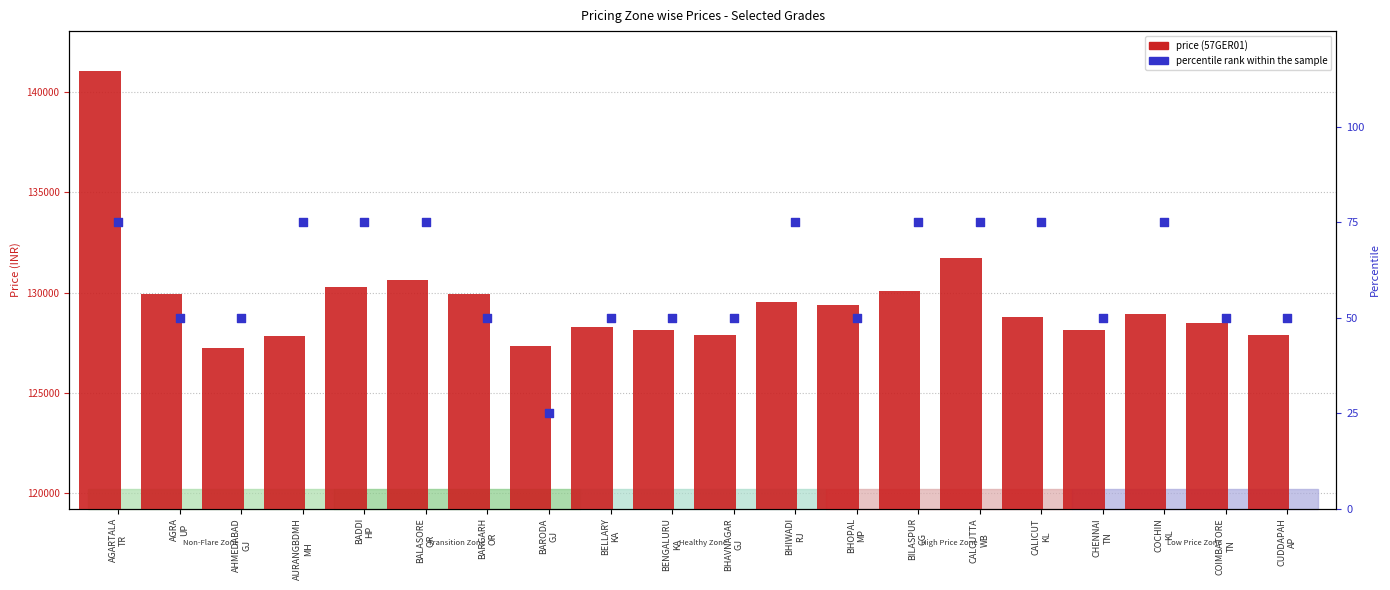

Which series reaches the maximum Y coordinate?

57GER01